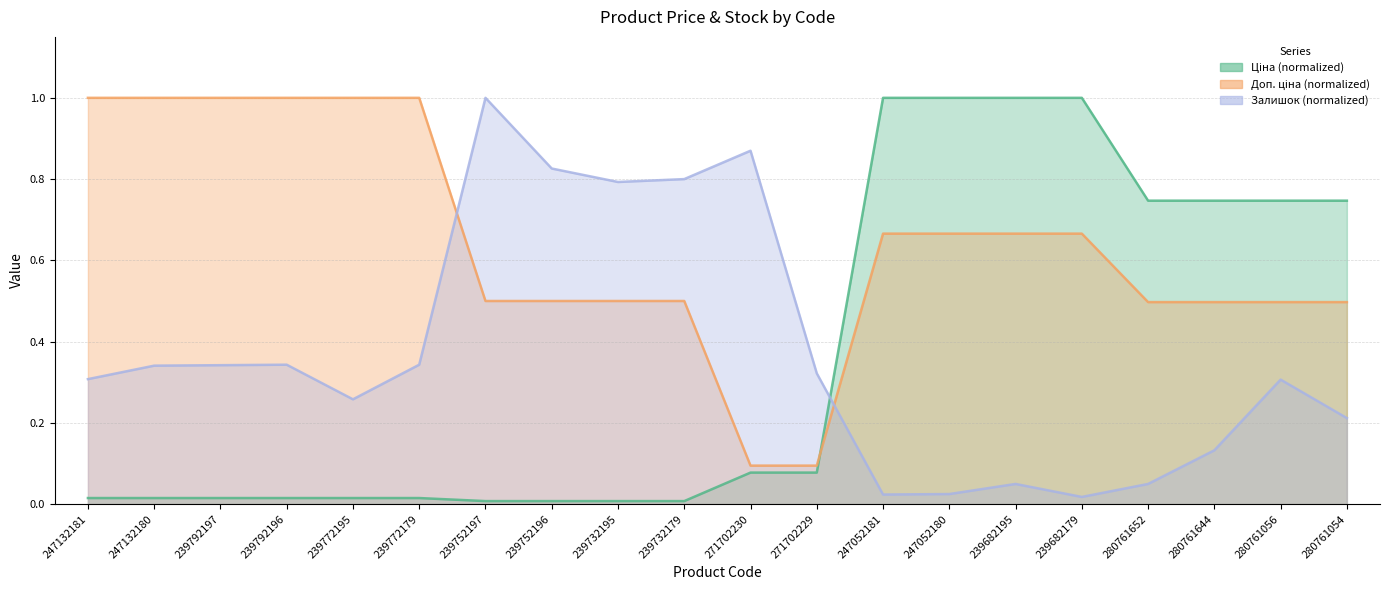

The value of Доп. ціна at 280761652 is 0.5. True or false?

True